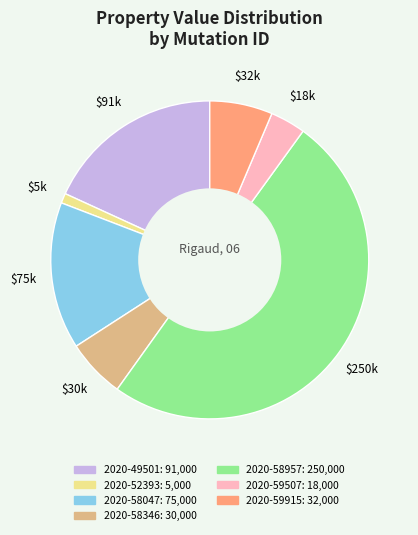

Combined, do 2020-49501 and 2020-58957 account for over 50%?

Yes